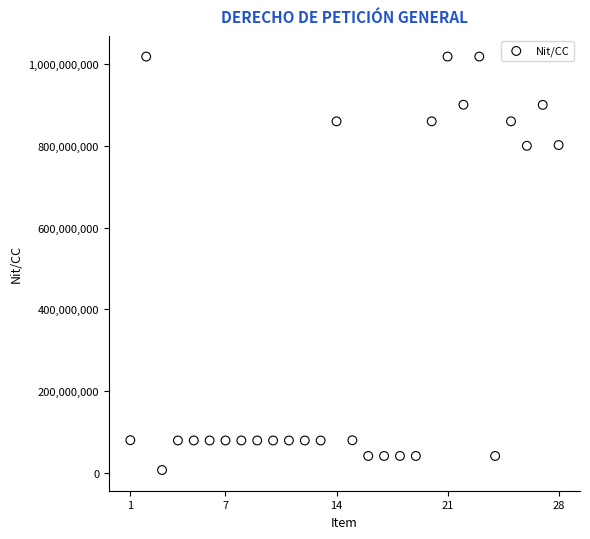

What is the range of X values (max minus min)?

27